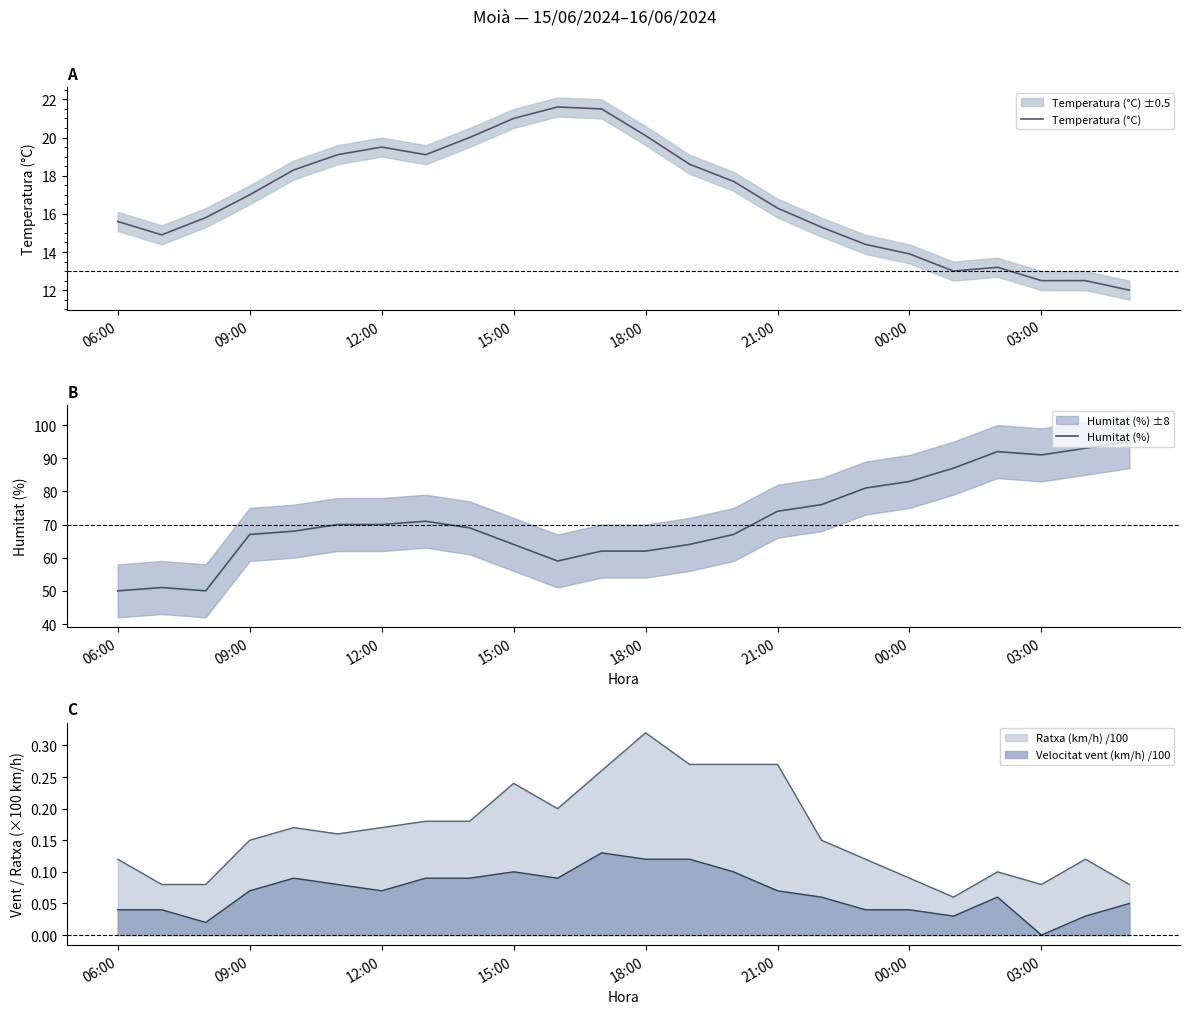

Is it true that Humitat (%) equals 91 at 03:00?

True